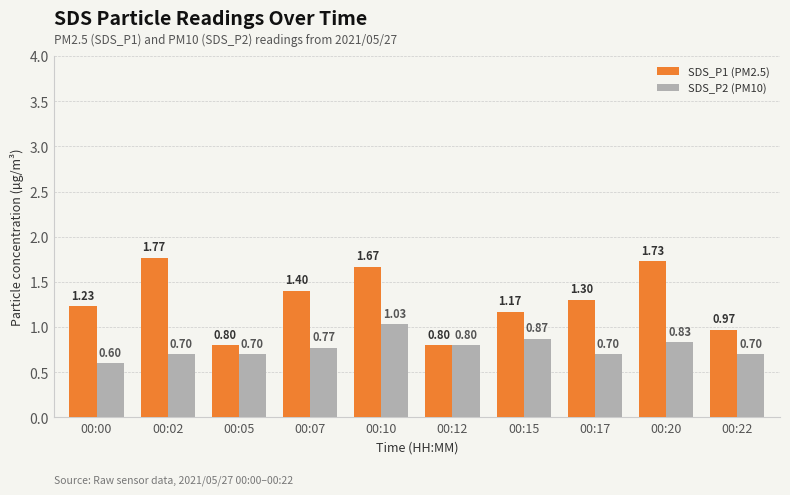

What are all the series names shown in the legend?

SDS_P1 (PM2.5), SDS_P2 (PM10)